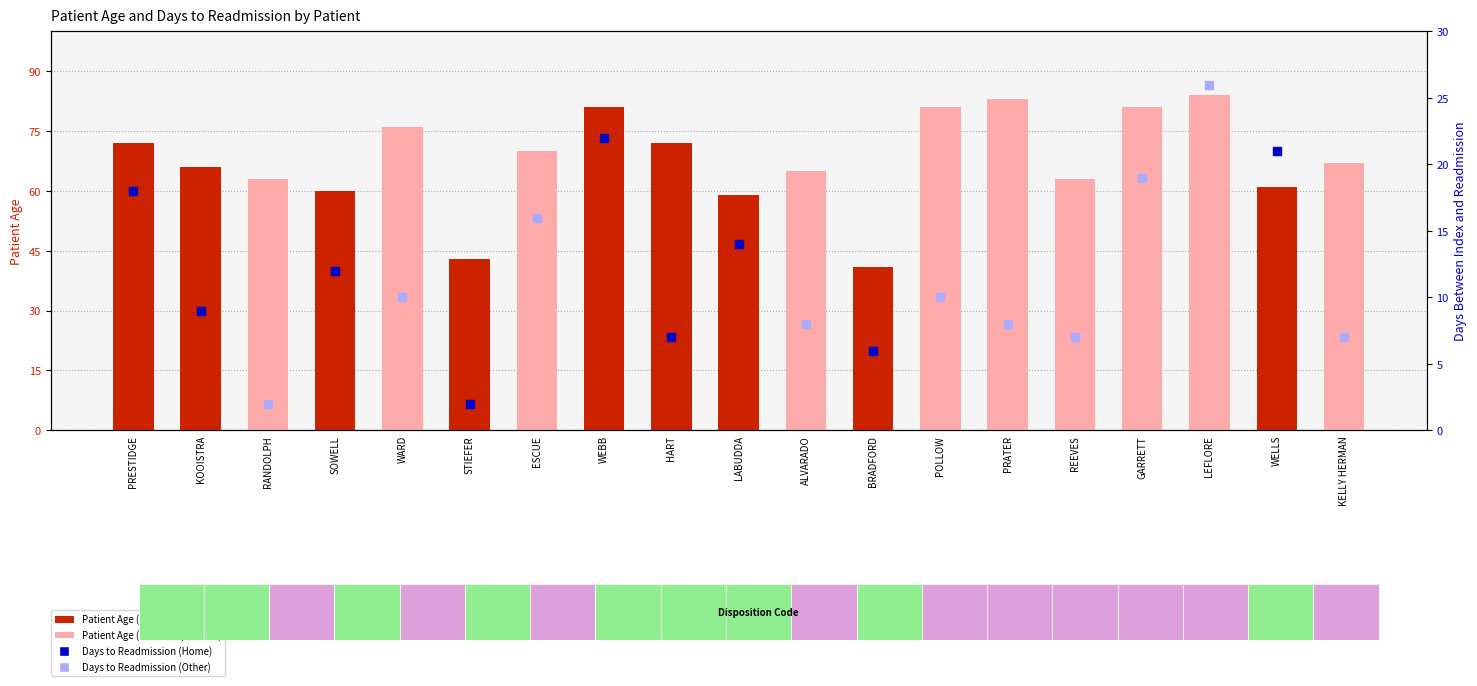

What is the change in value from PRESTIDGE to LEFLORE?

+12